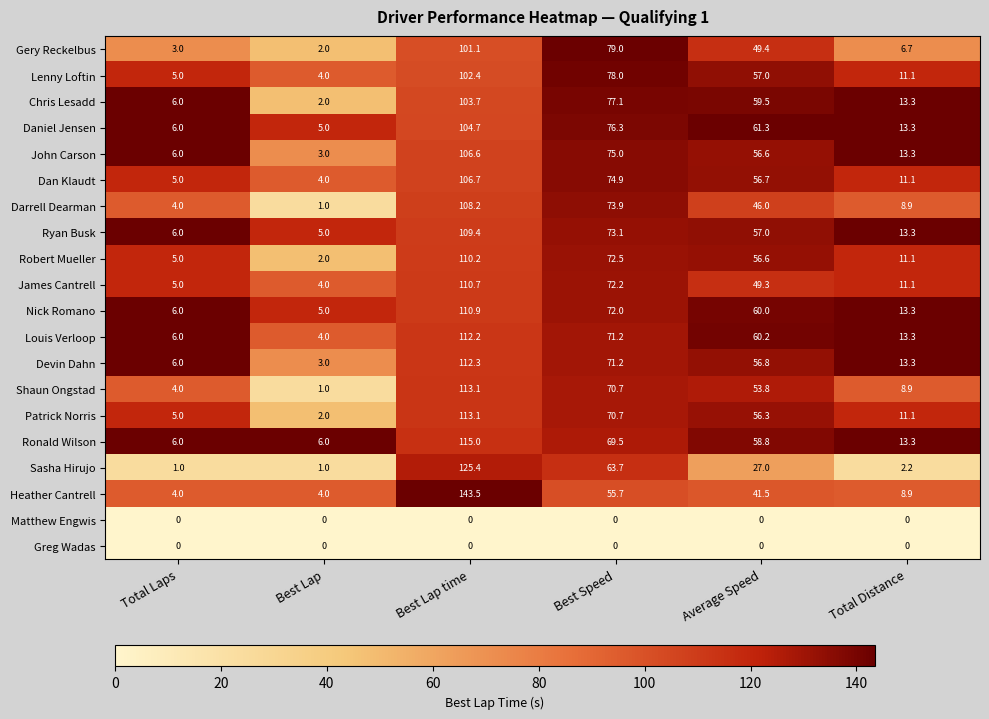

Count the number of categories in the chart.

6